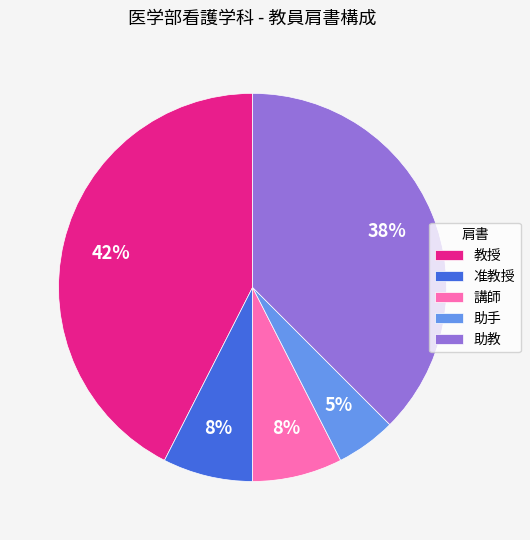

How many segments does this pie chart have?

5